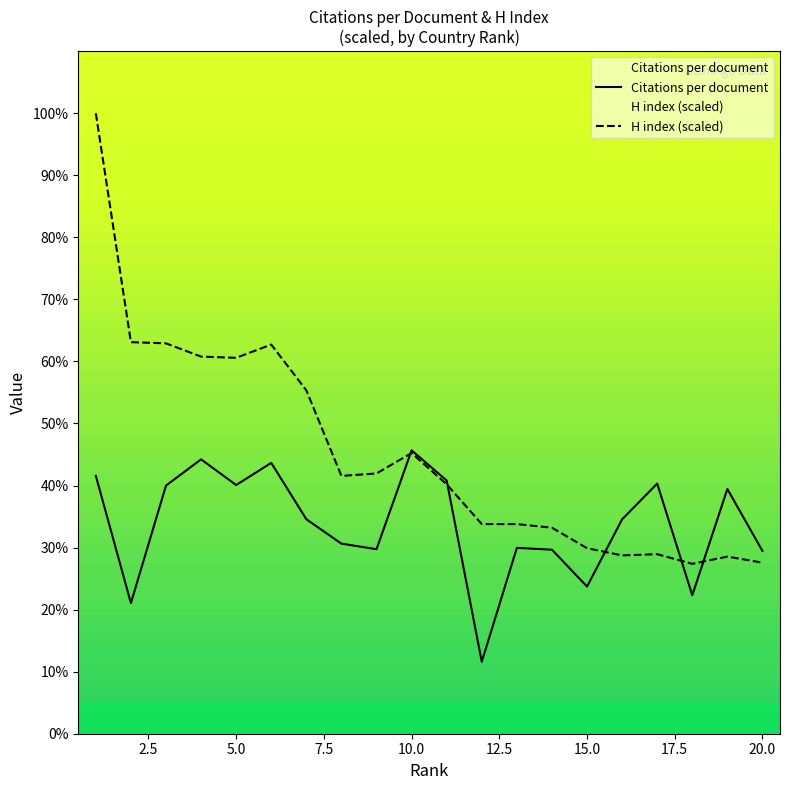

Which series has the largest range (max minus min)?

H index (scaled)